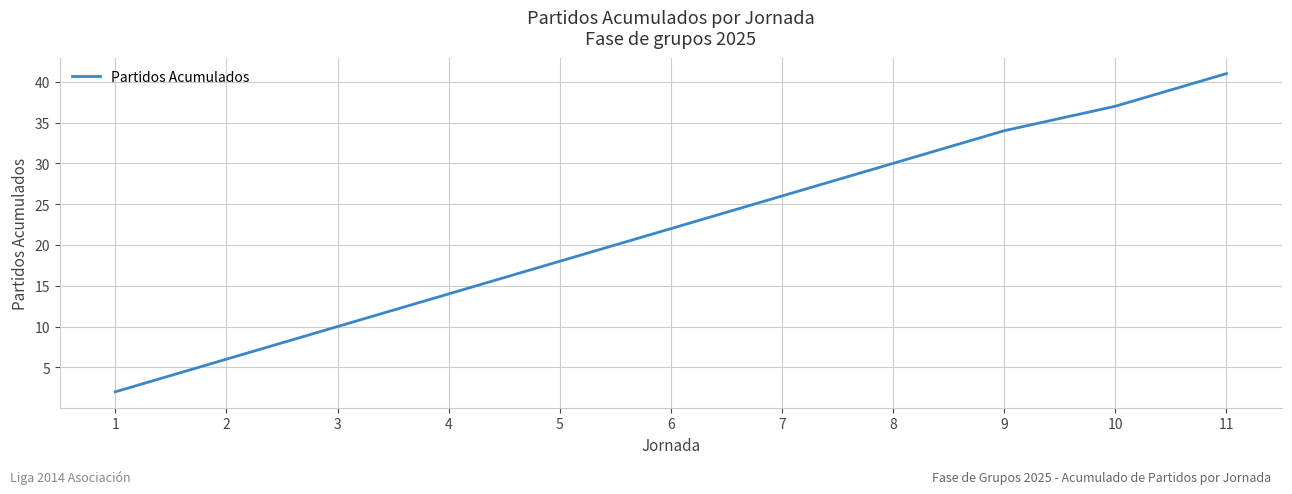

True or false: the data shows 34 at 9.

True